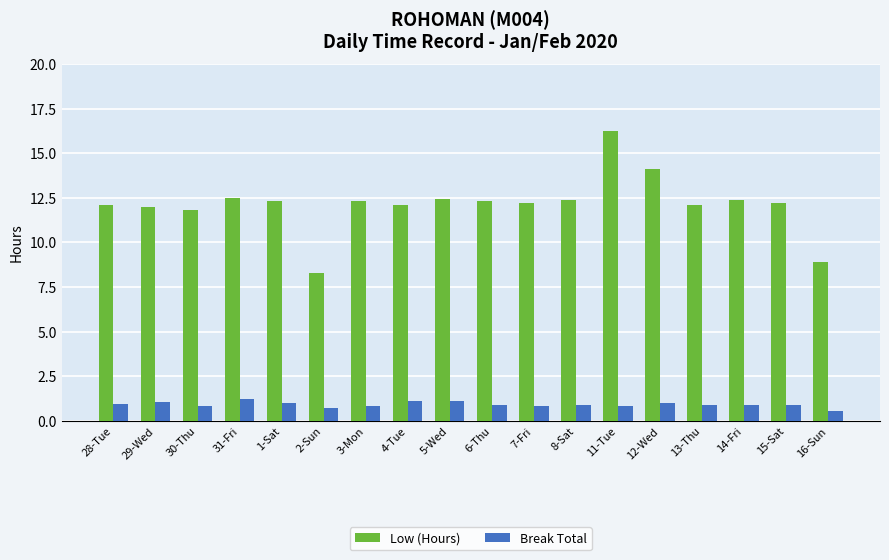

What is the difference between the Break Total values at 16-Sun and 15-Sat?

0.3